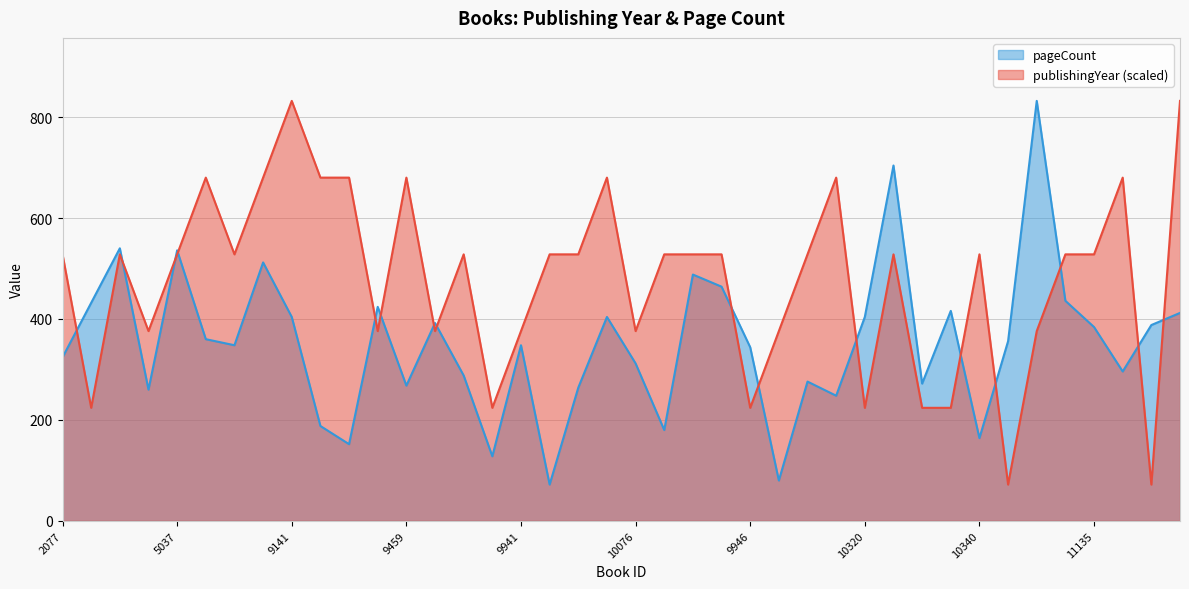

Rank the series by their maximum value, from highest to lowest.

publishingYear, pageCount